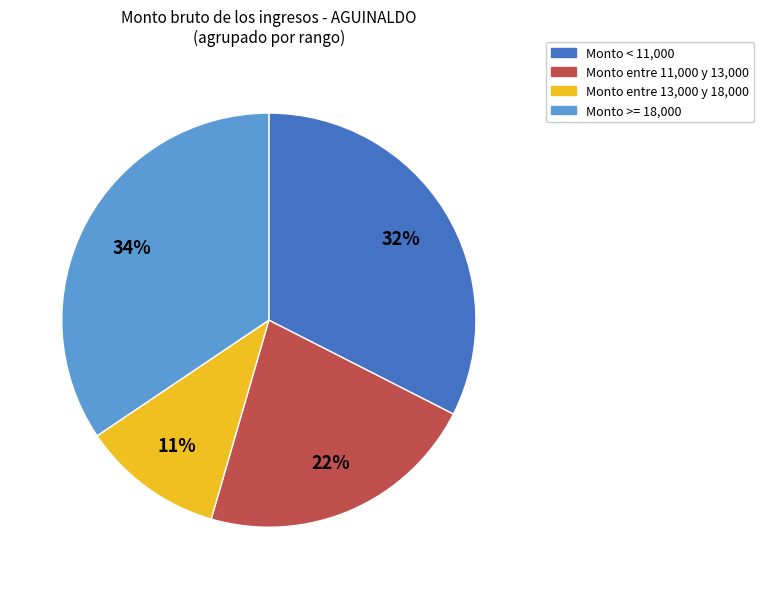

Count the number of slices in the pie.

4